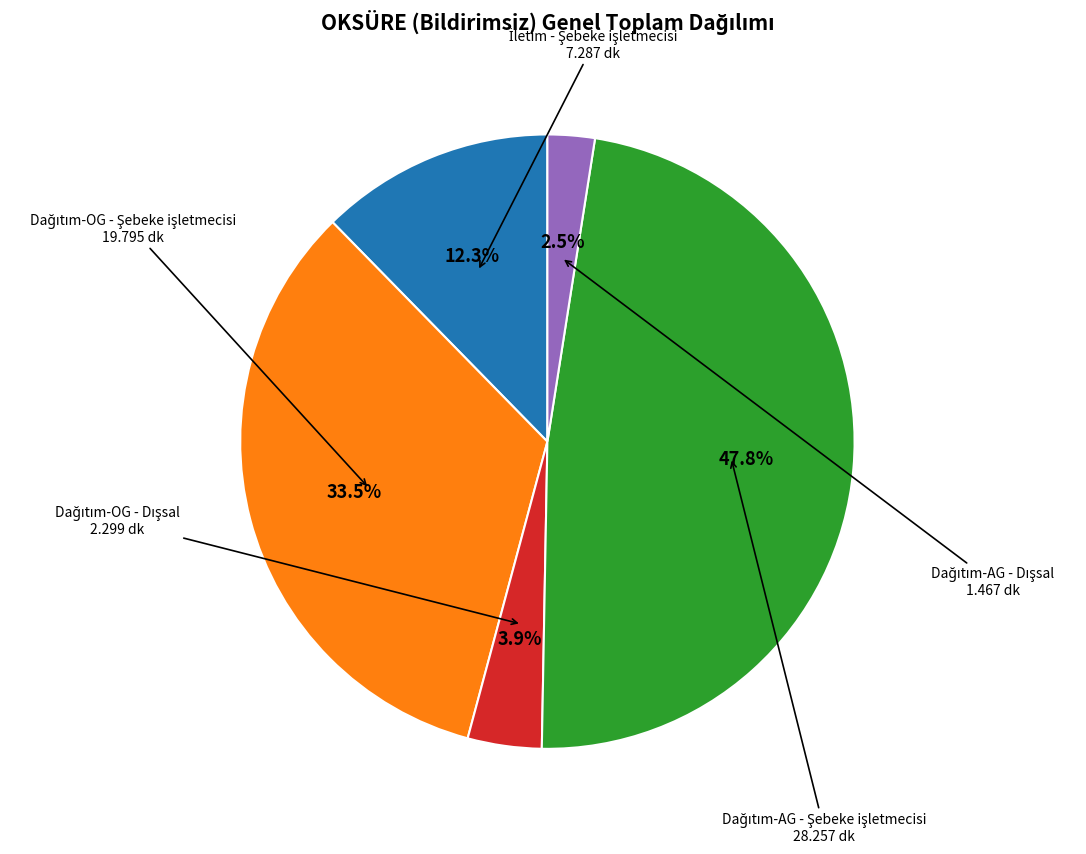

Is there a majority slice in this chart?

No